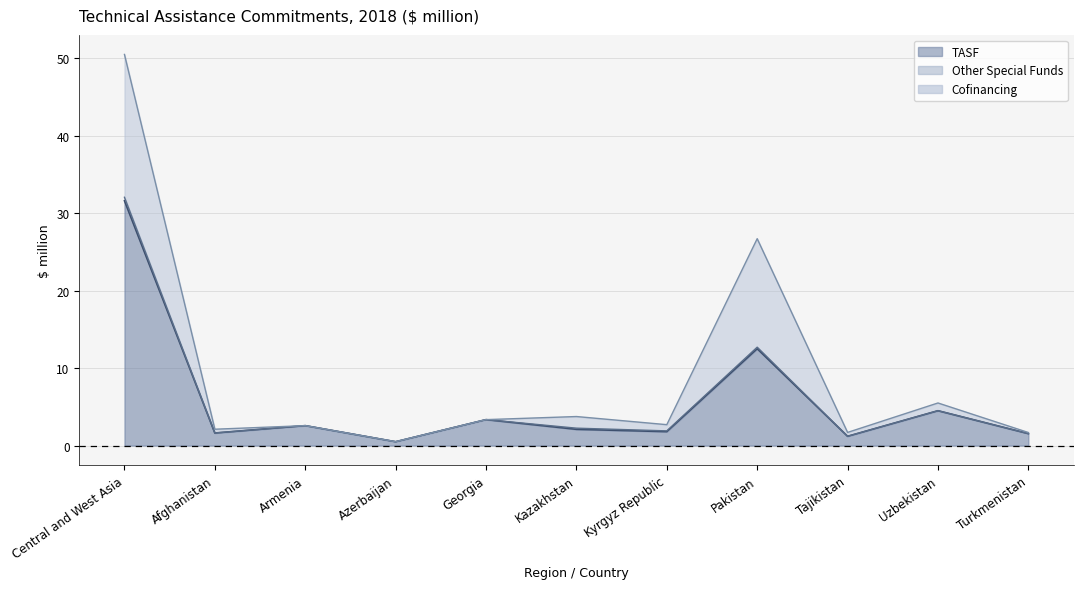

Which series has the widest spread of values?

TASF